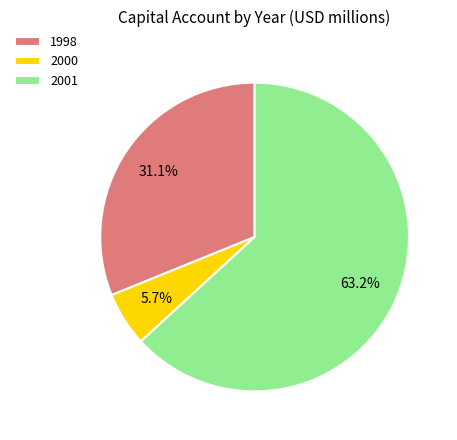

Rank the categories by value from highest to lowest.

2001, 1998, 2000